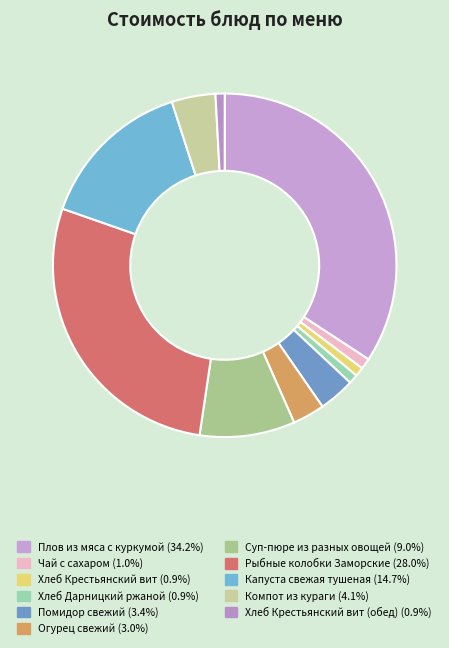

Count the number of slices in the pie.

11